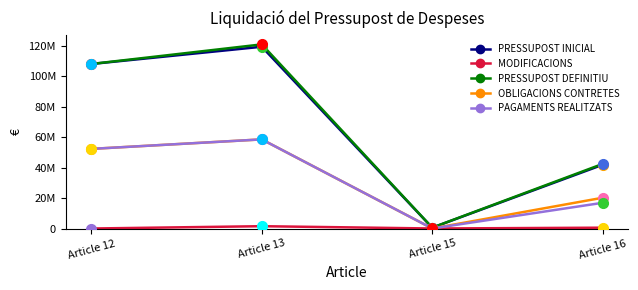

Does the chart have visible grid lines?

No